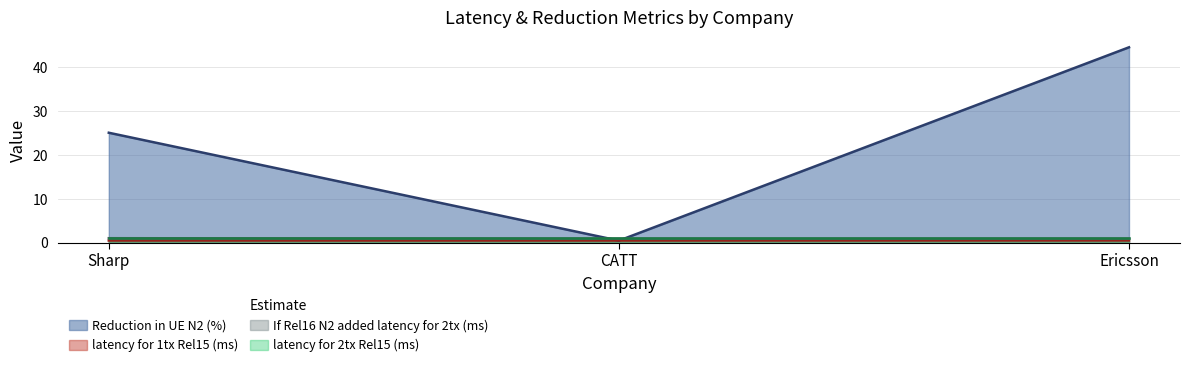

The If Rel16 N2 added latency for 2tx (ms) series shows 0.9 at Ericsson. True or false?

True